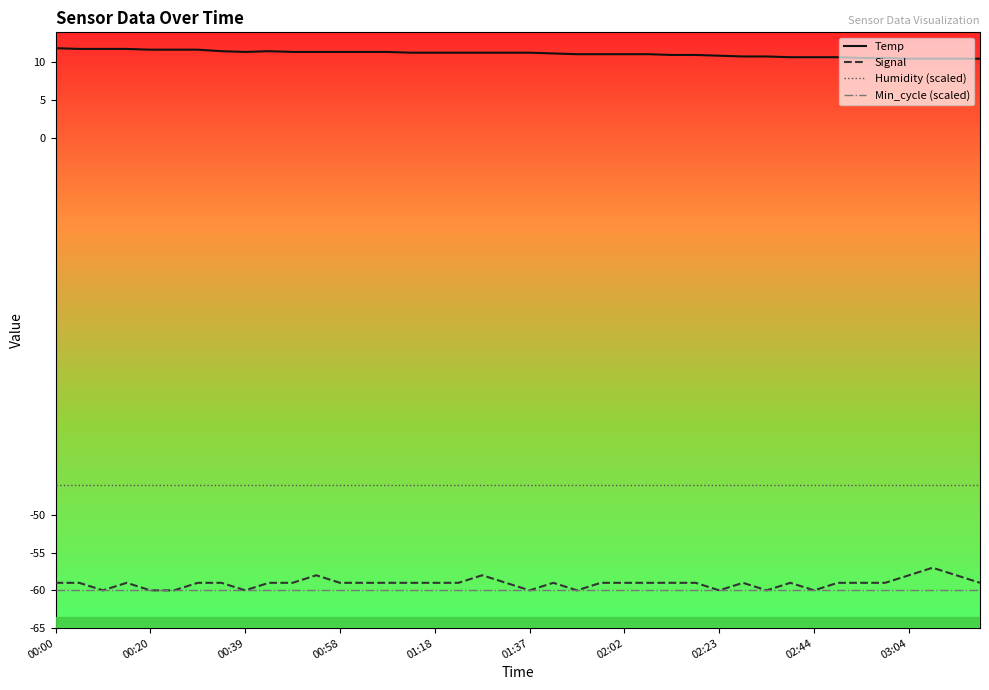

True or false: Humidity (scaled) and Signal intersect in this chart.

False